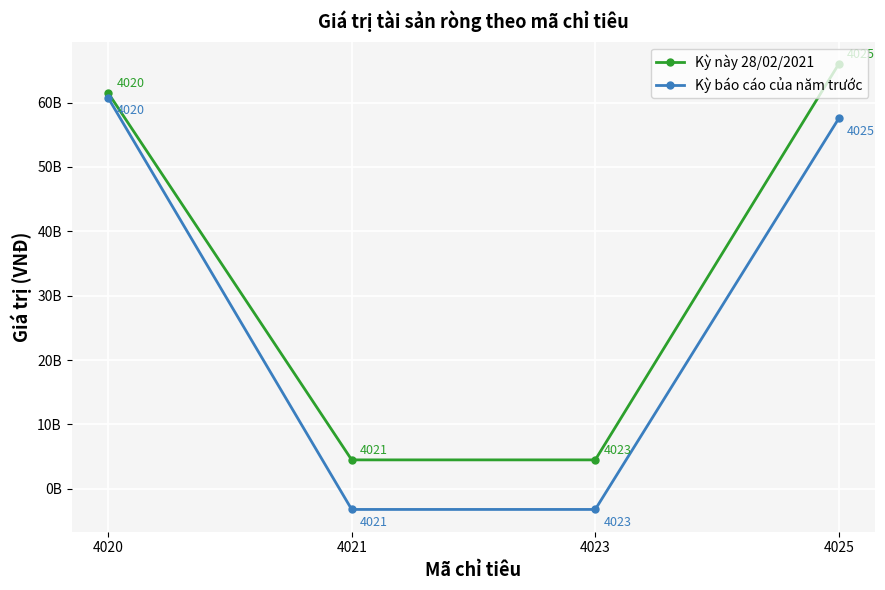

The value of Kỳ này 28/02/2021 at 4023 is 4503420372. True or false?

True